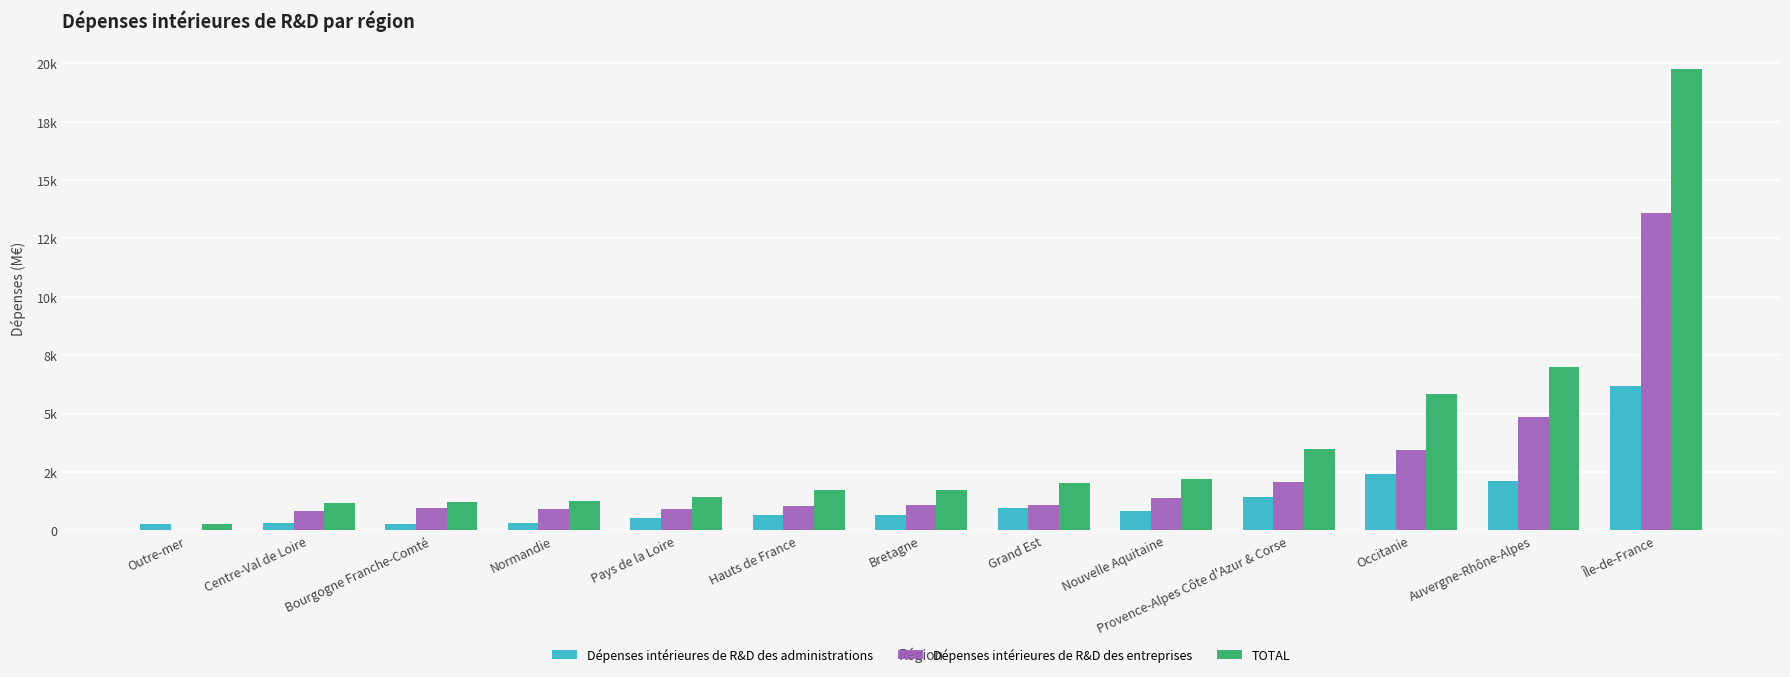

Reading right to left, transcribe all the data shown in this chart.

Dépenses intérieures de R&D des administrations: 6170.2	2128.4	2396.9	1446.1	810.0	962.0	670.7	652.1	511.2	315.6	252.0	304.7	250.0
Dépenses intérieures de R&D des entreprises: 13579.0	4850.8	3458.6	2054.1	1383.7	1065.1	1073.6	1058.5	901.9	931.4	956.7	847.2	20.9
TOTAL: 19749.2	6979.2	5855.5	3500.2	2193.7	2027.1	1744.3	1710.6	1413.1	1247.0	1208.7	1151.9	270.9